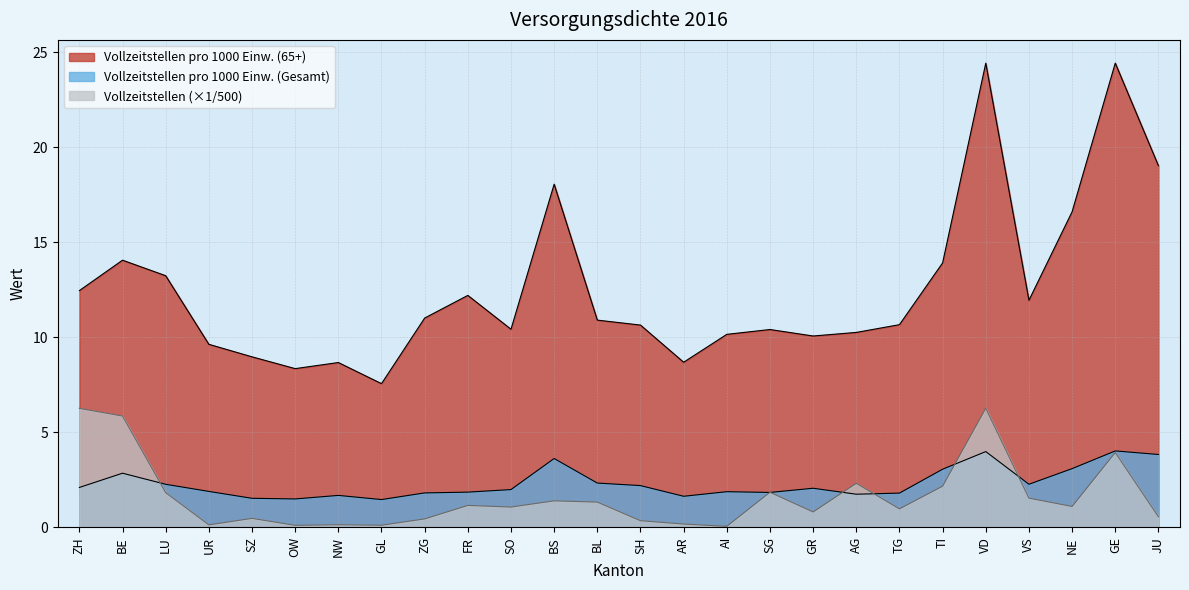

The Vollzeitstellen series shows 1.5 at VS. True or false?

True